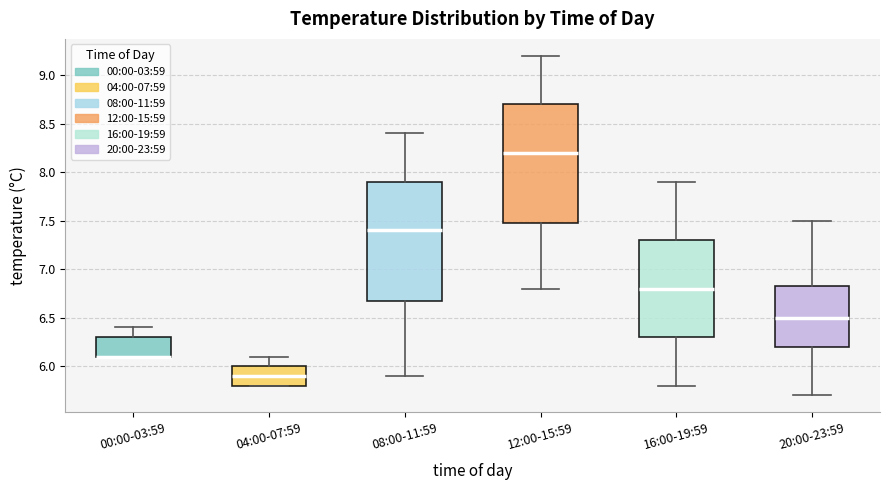

Reading left to right, read every box against the y-axis: the position of its median line, the range the box covers, and the ends of its whiskers. The values are not printed on the chart, so give them approximately, as read against the axis.

00:00-03:59: median 6.10 (drawn on the box's lower edge), box 6.10 to 6.30, whiskers 6.10 to 6.40
04:00-07:59: median 5.90, box 5.80 to 6.00, whiskers 5.80 to 6.10
08:00-11:59: median 7.40, box 6.70 to 7.90, whiskers 5.90 to 8.40
12:00-15:59: median 8.20, box 7.50 to 8.70, whiskers 6.80 to 9.20
16:00-19:59: median 6.80, box 6.30 to 7.30, whiskers 5.80 to 7.90
20:00-23:59: median 6.50, box 6.20 to 6.85, whiskers 5.70 to 7.50